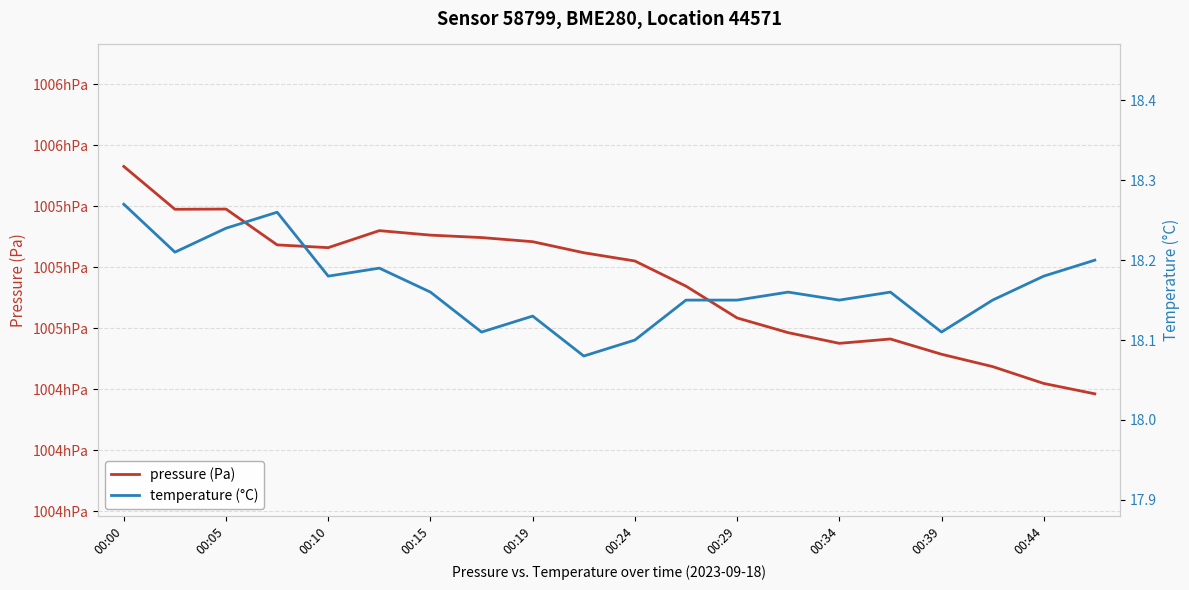

How many data points does each series have?

20